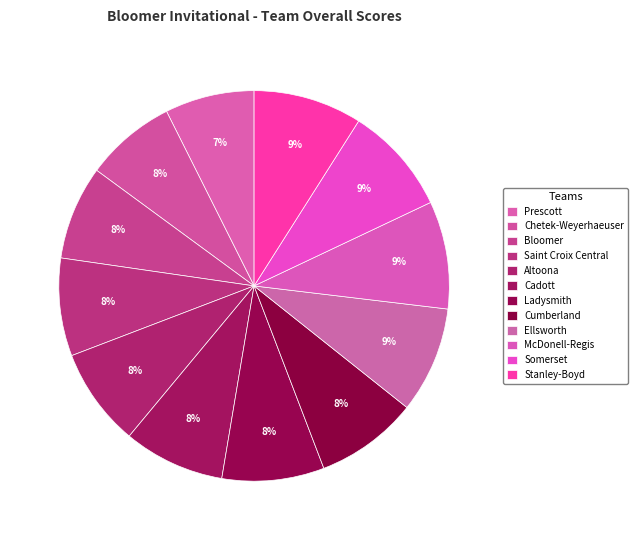

Rank the categories by value from lowest to highest.

Prescott, Chetek-Weyerhaeuser, Bloomer, Saint Croix Central, Altoona, Cadott, Ladysmith, Cumberland, Ellsworth, McDonell-Regis, Somerset, Stanley-Boyd